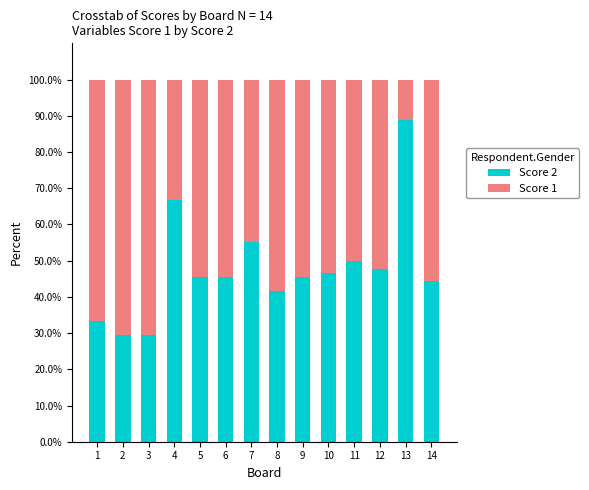

What is the lowest value of the Score 2 series?

29.4